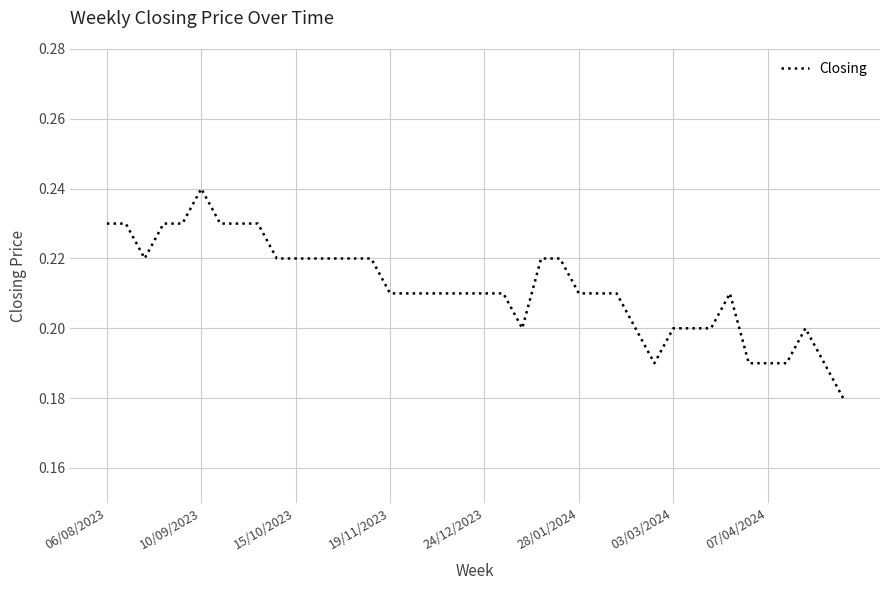

The chart shows a value of 0.3 at 03/03/2024. True or false?

False